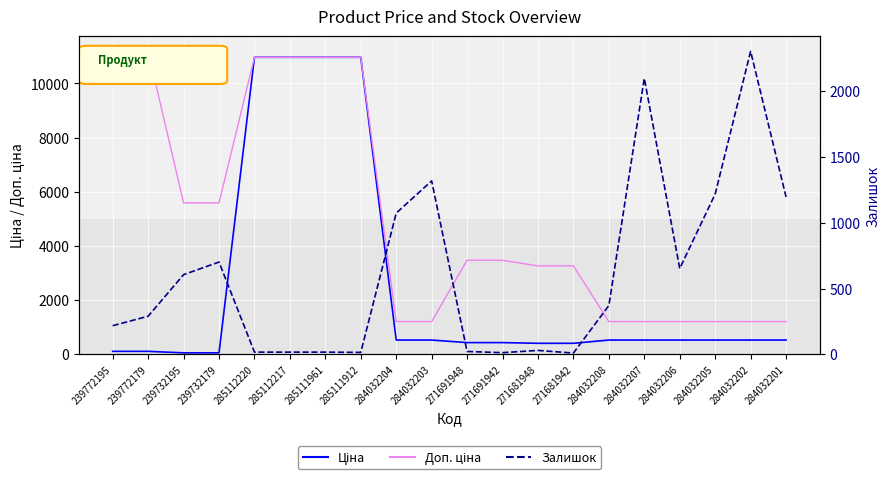

Is this an area chart (filled region under the line)?

No